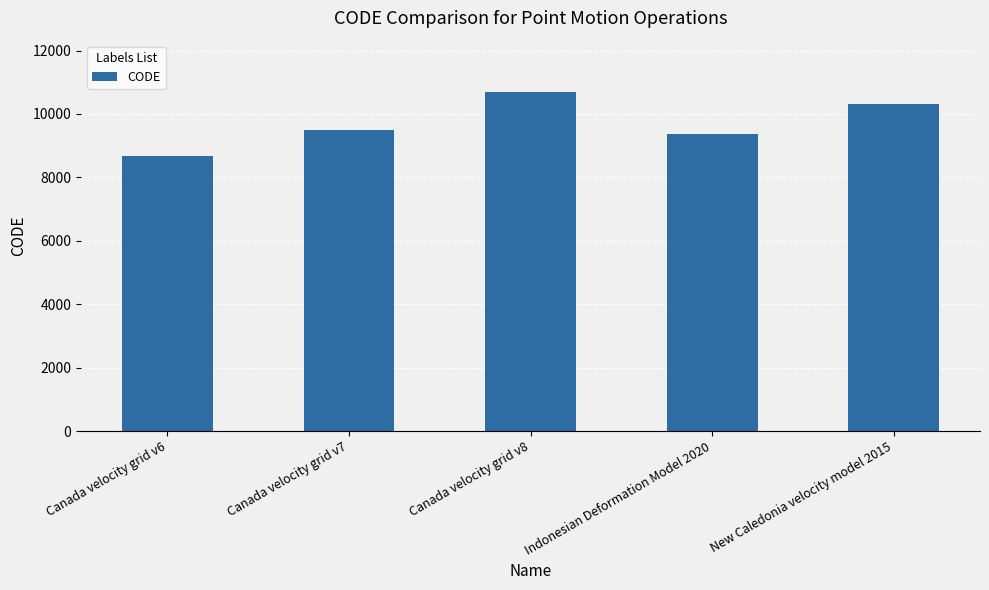

Reading left to right, extract all data points from this chart.

8676	9483	10707	9375	10323